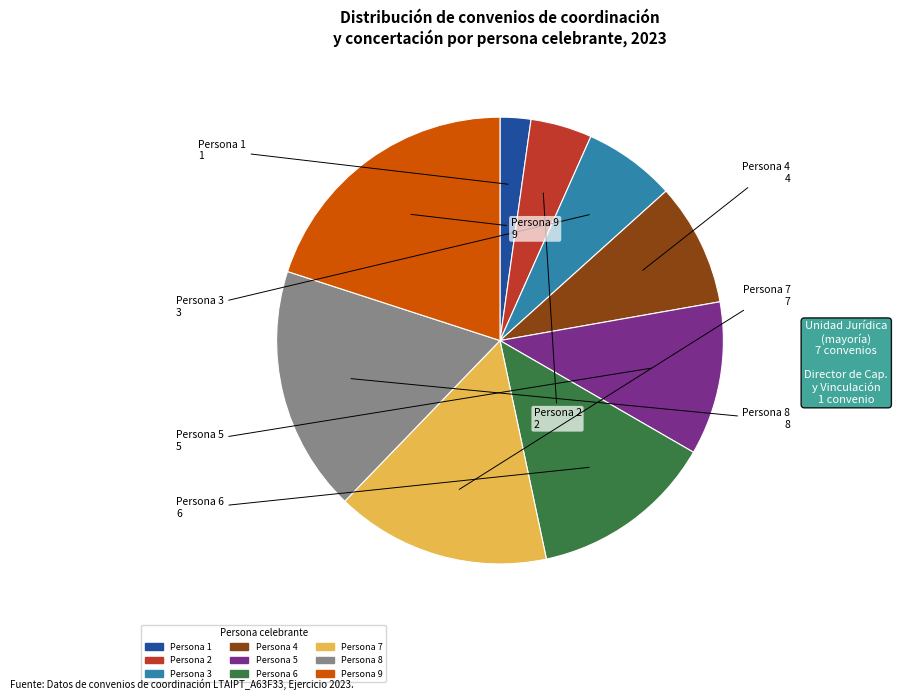

Does any single category account for the majority?

No